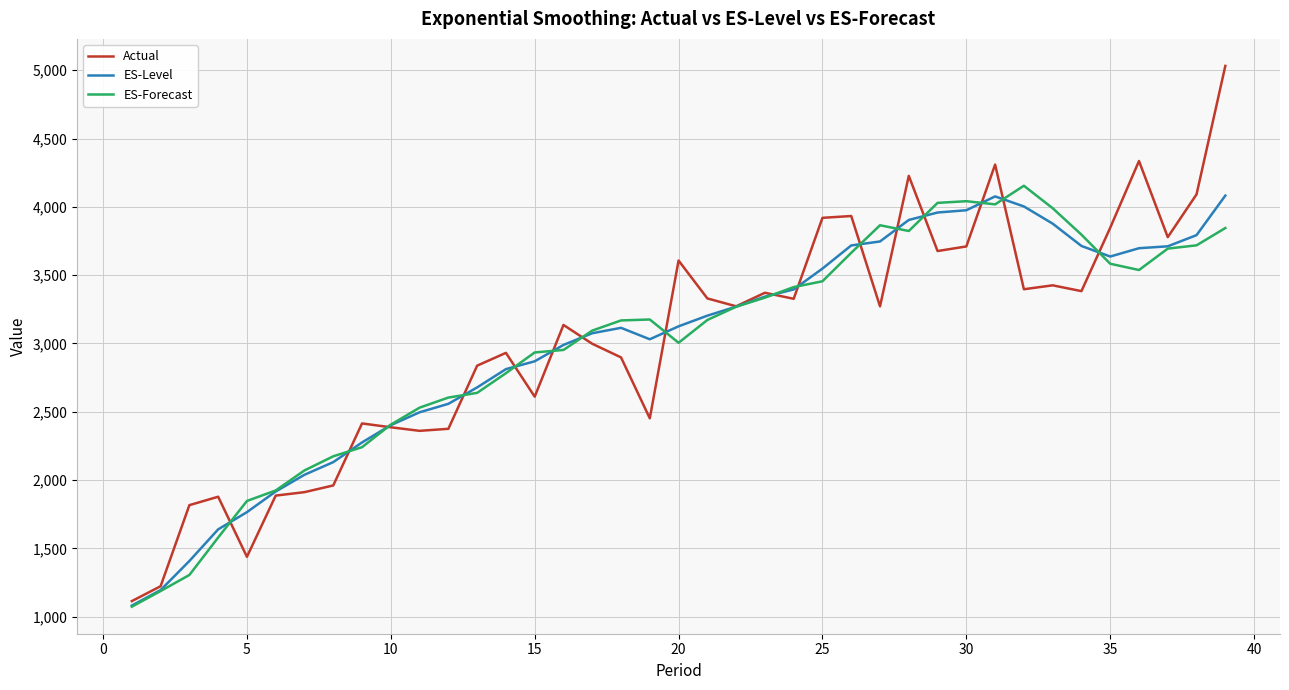

Which series has the largest range (max minus min)?

Actual